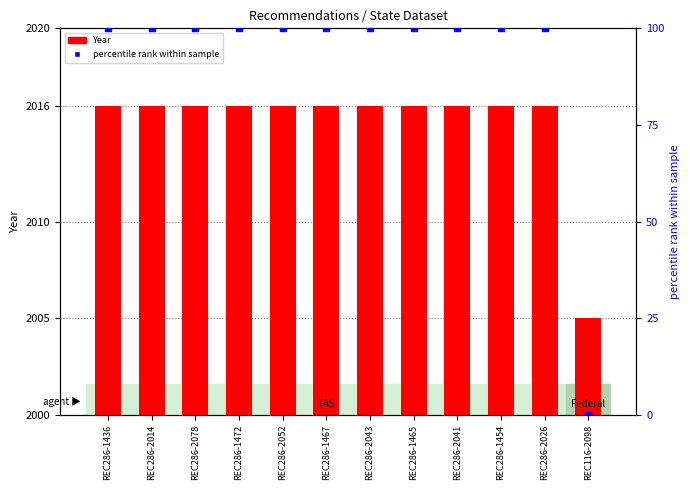

Which series has the widest spread of Y values?

percentile rank within sample